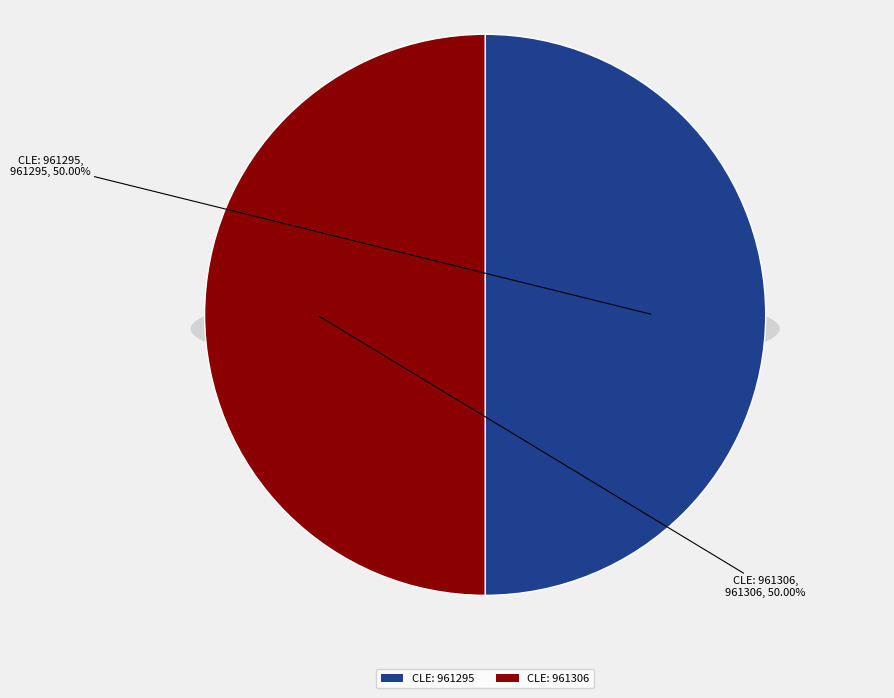

To the nearest percent, what is the average slice percentage?

50%